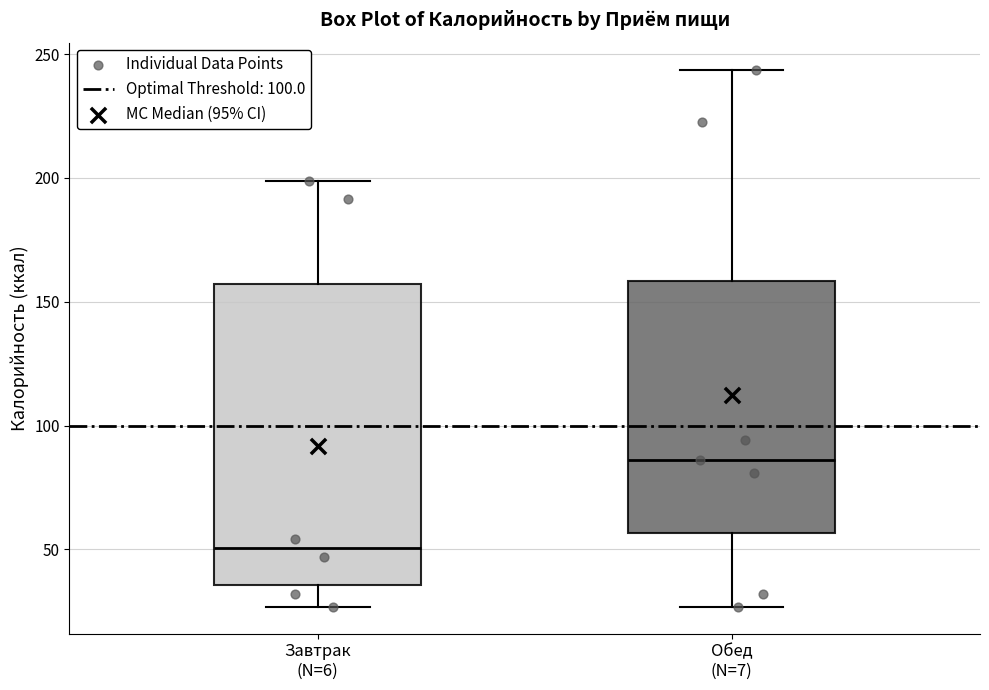

Which box has the lowest median line?

Завтрак (N=6)